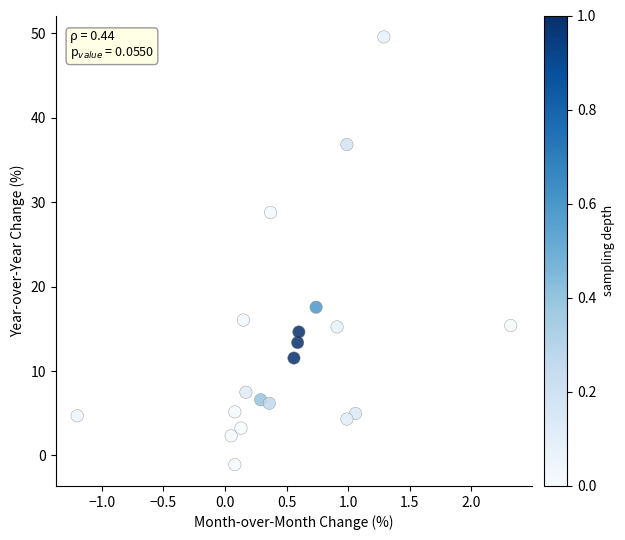

What Y value in the scatter plot is closest to 24?

28.8